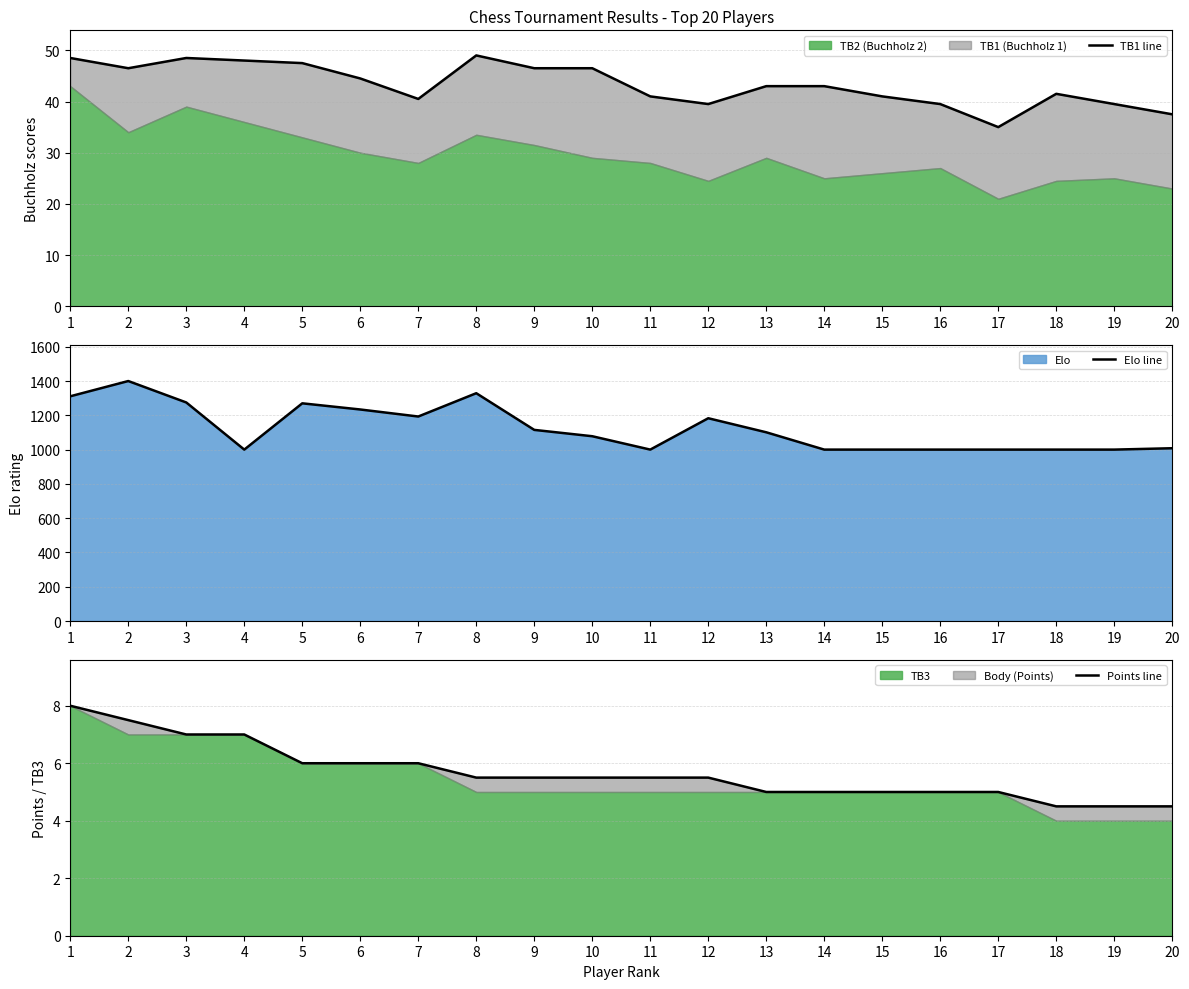

Is the value of Elo line at 19 greater than the value of Points line at 3?

Yes